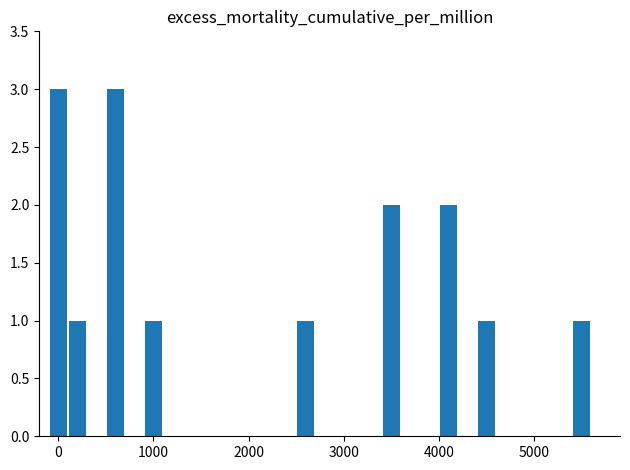

What is the sum of all values?

15